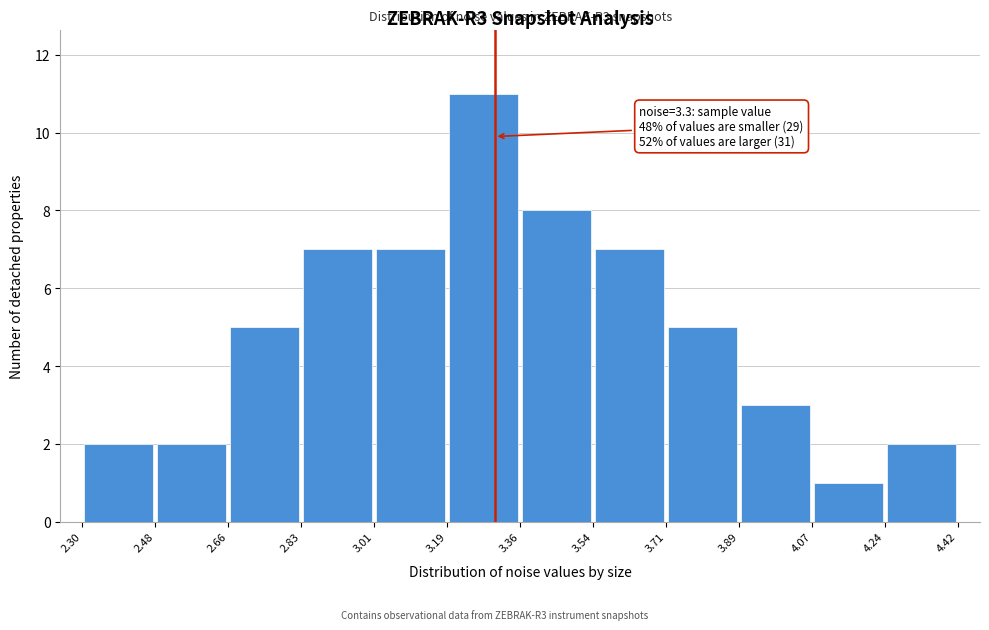

Over which range of the x-axis is the bar tallest?

3.19 to 3.36